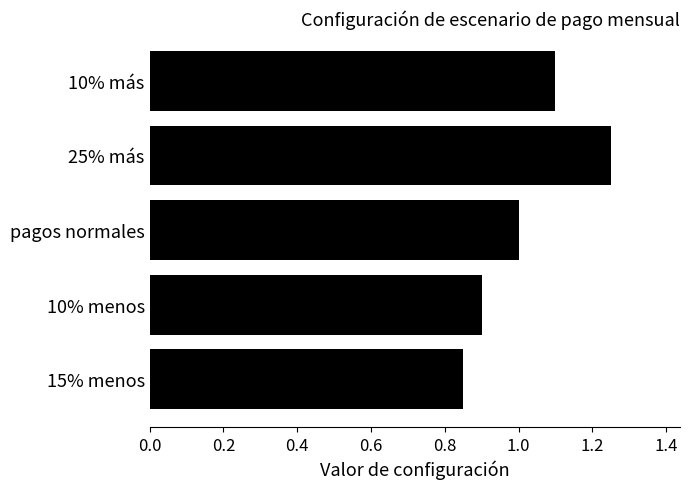

Which label corresponds to the smallest value in the chart?

15% menos